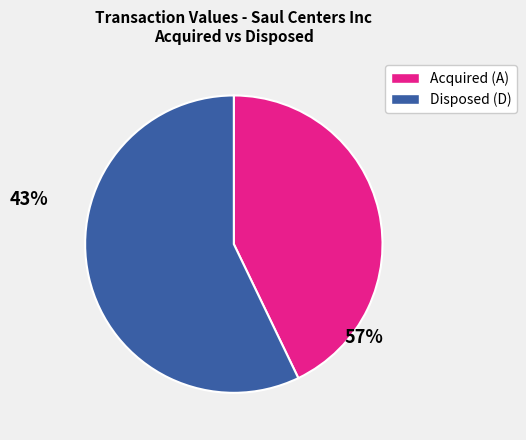

Is there a majority slice in this chart?

Yes